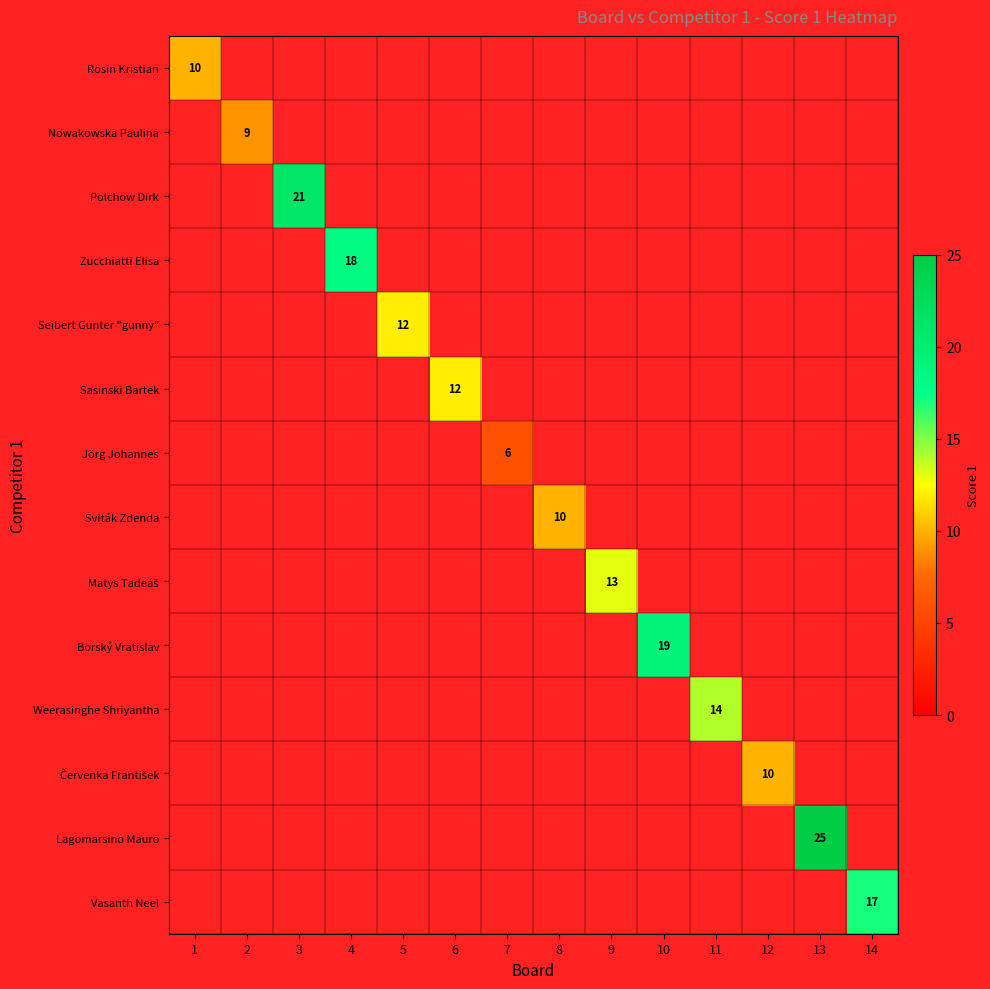

Which has a higher value, 6 or 11?

11